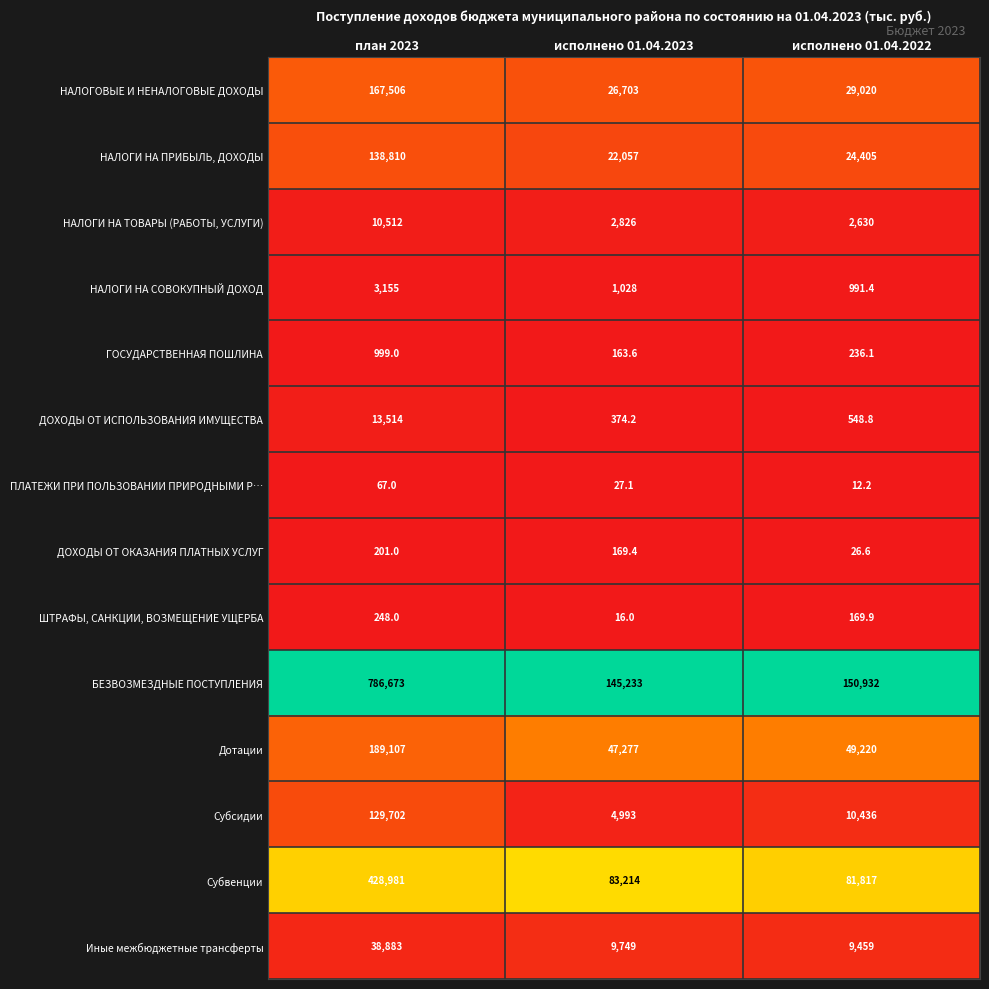

Which series changed the most between план 2023 and исполнено 01.04.2022?

БЕЗВОЗМЕЗДНЫЕ ПОСТУПЛЕНИЯ